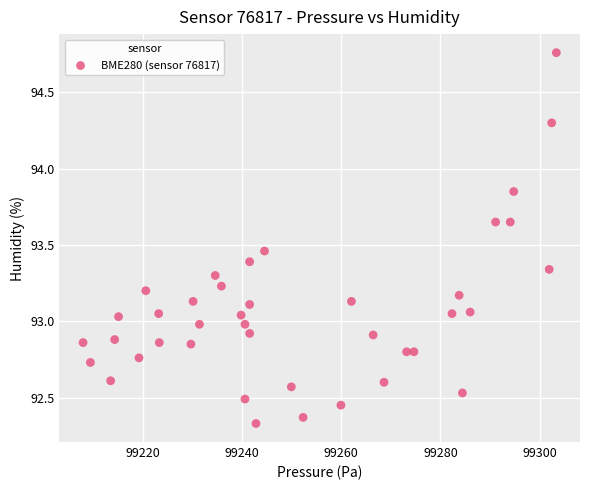

What is the range of Y values (max minus min)?

2.4